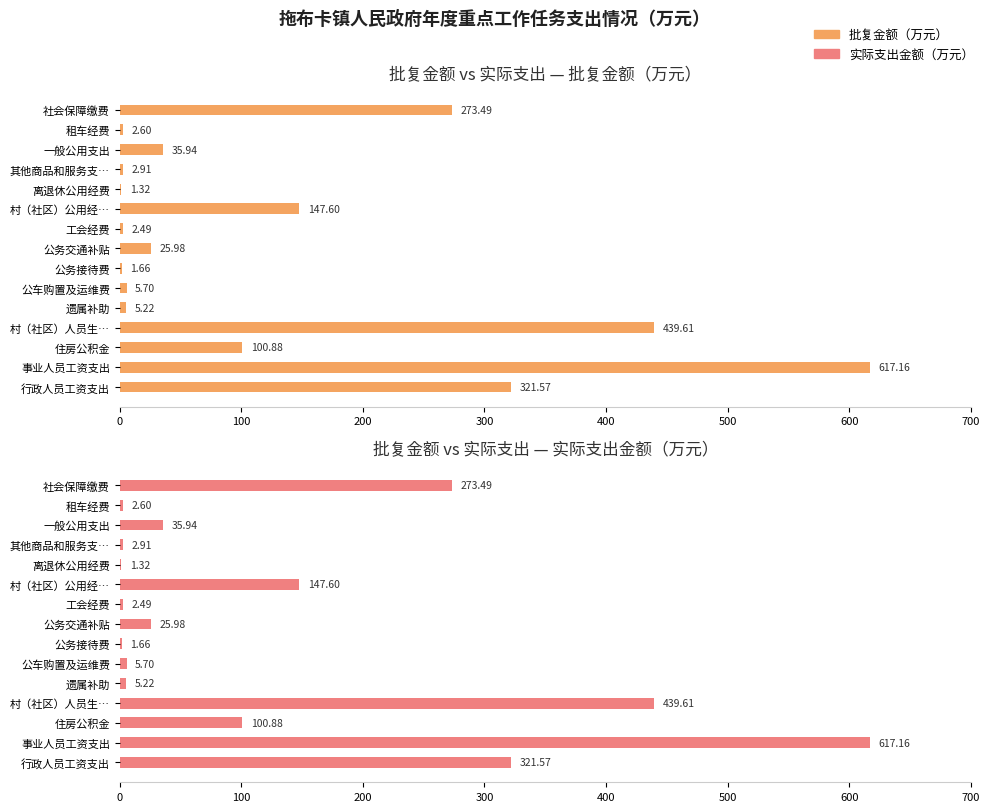

Which series has the largest range (max minus min)?

批复金额（万元）